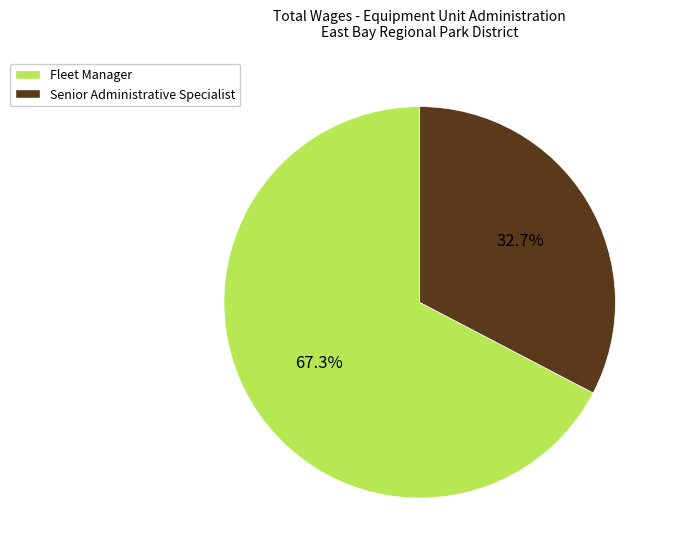

Approximately how many times larger is the value at Senior Administrative Specialist compared to Fleet Manager?

0.5